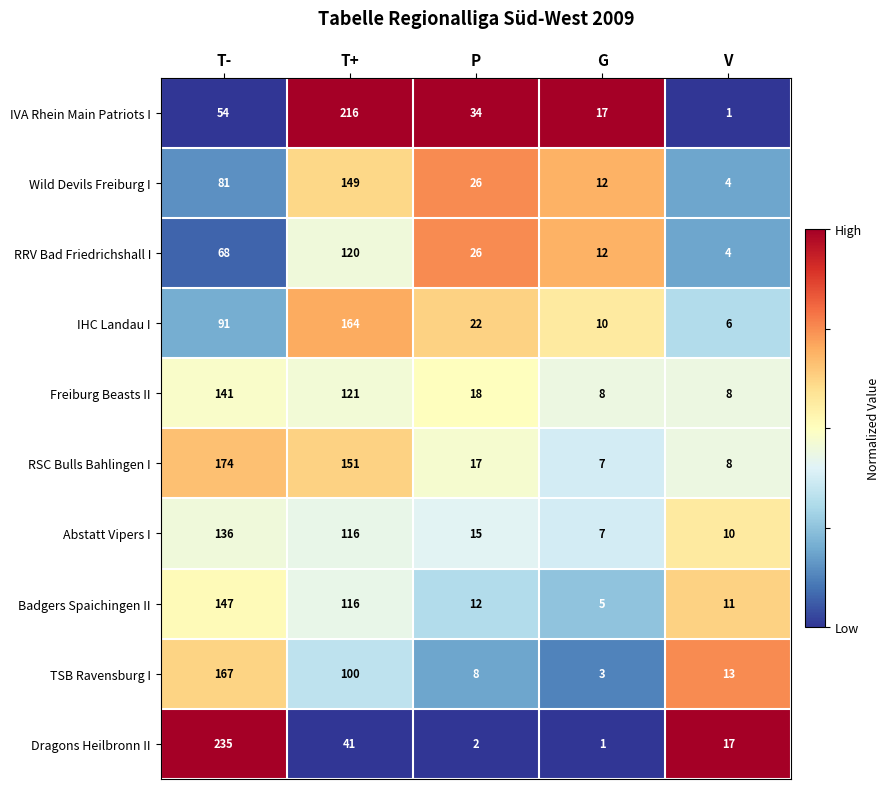

What is the difference between the highest and lowest values at G?

16